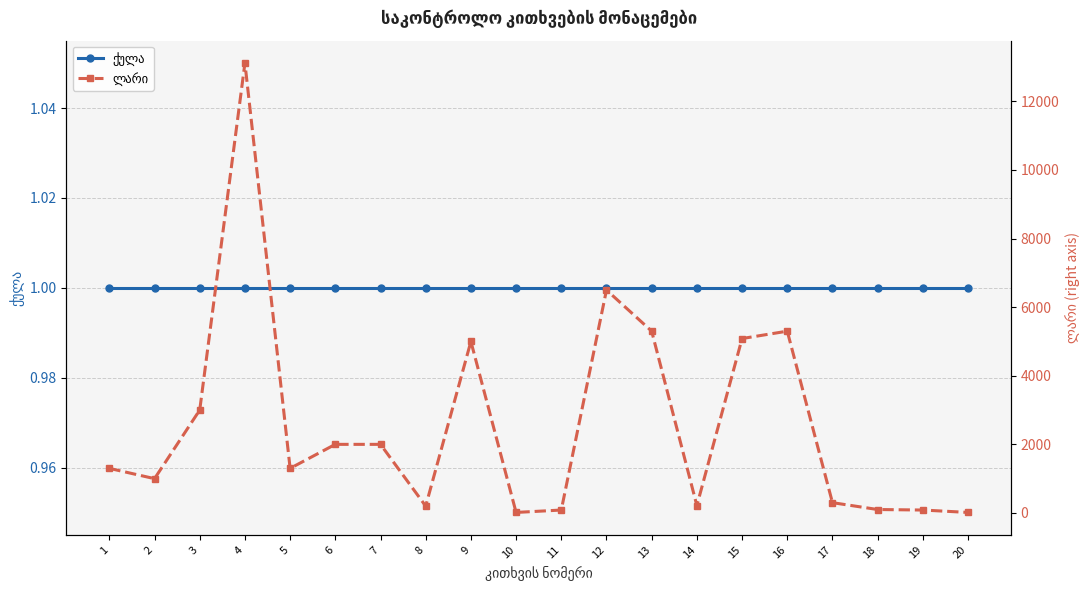

What is the smallest value displayed?

1